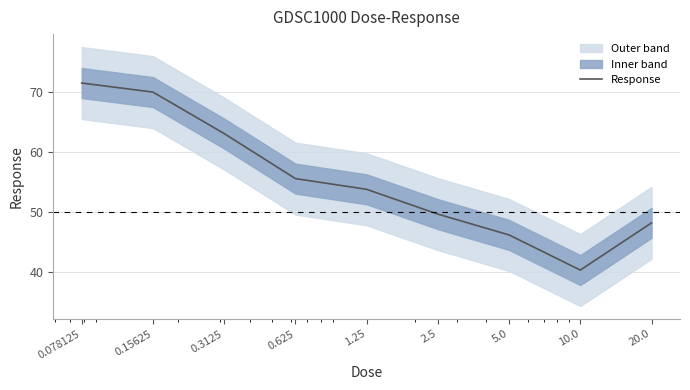

What is the approximate value at 20.0?

48.2